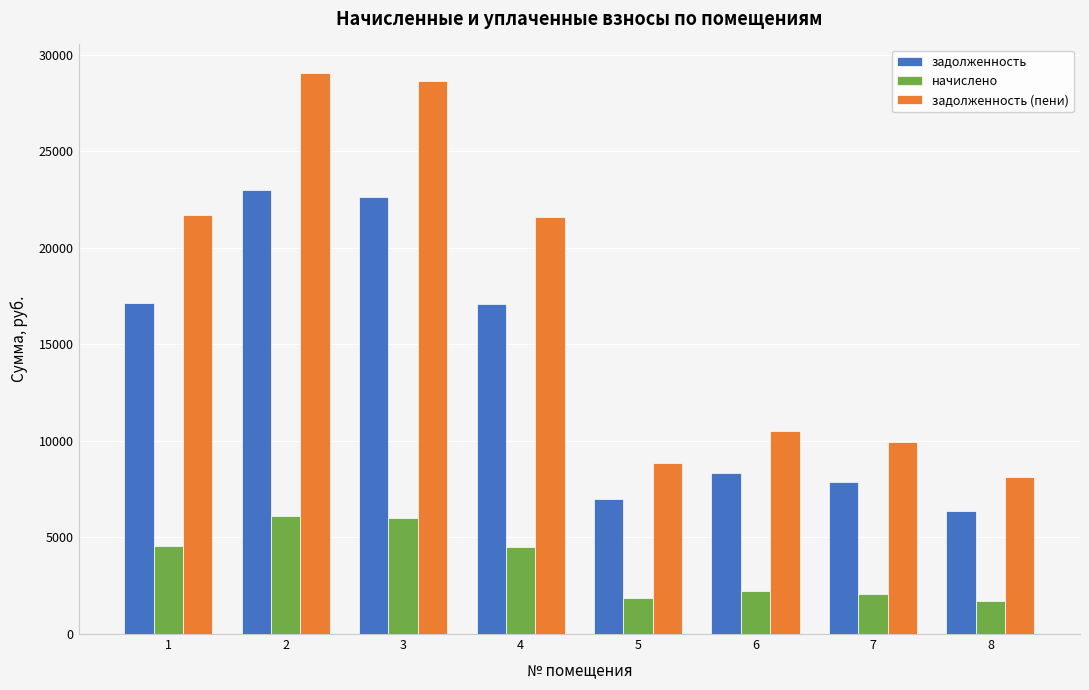

What is the difference between the maximum and minimum values in the начислено series?

4361.4